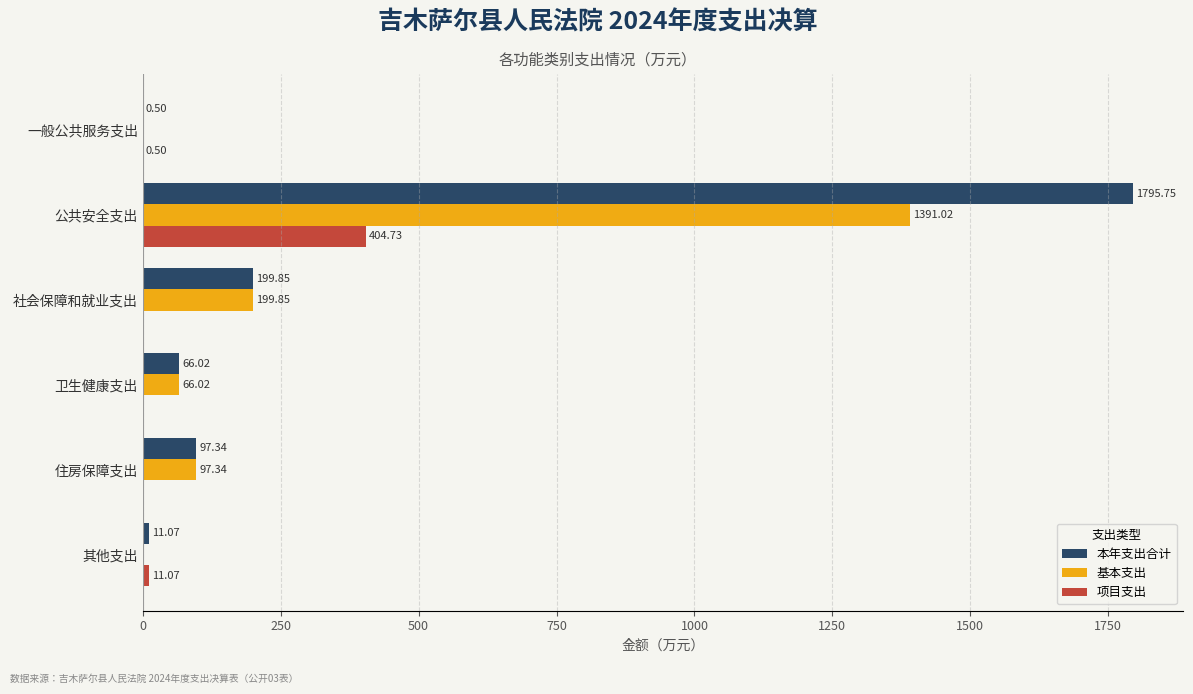

Which series changed the most between 一般公共服务支出 and 卫生健康支出?

基本支出